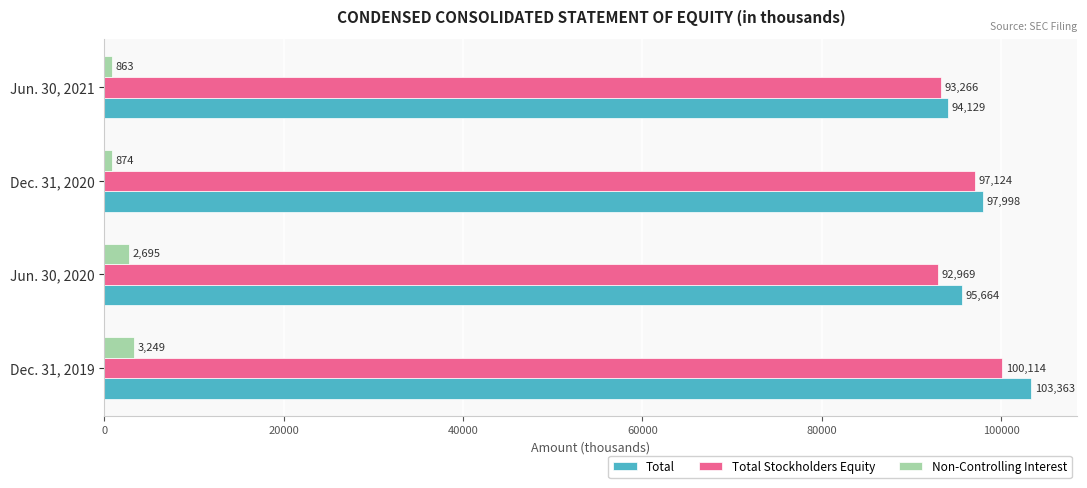

What is the difference between the highest and lowest values at Dec. 31, 2020?

97124